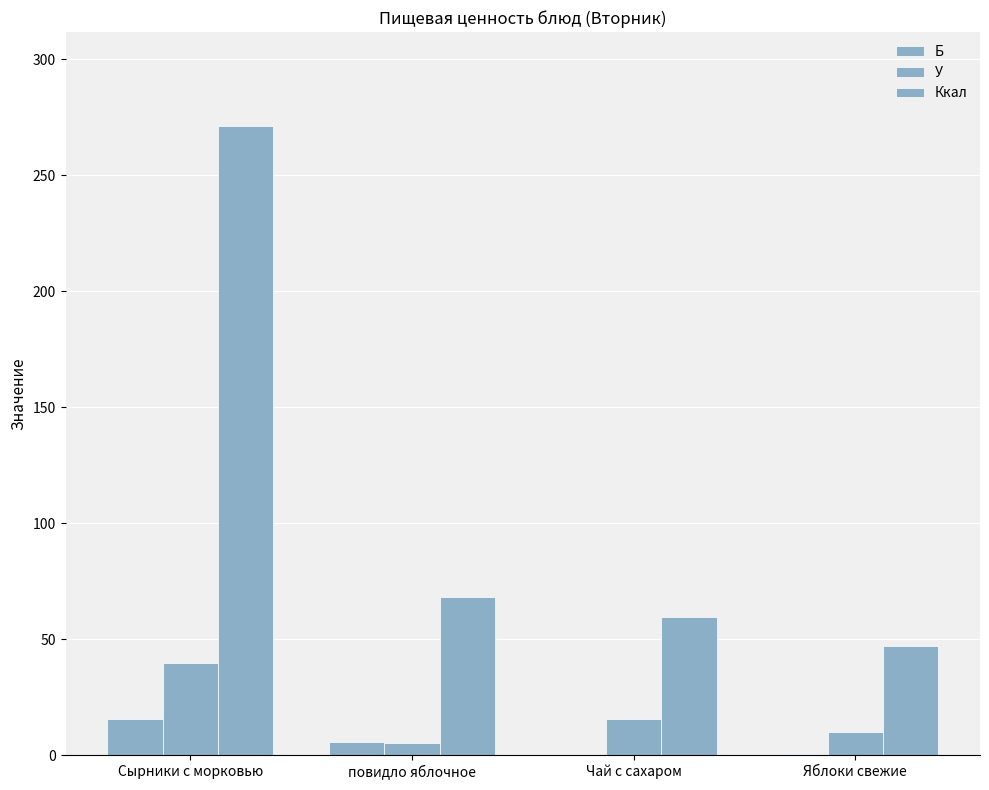

How many series are shown in this chart?

3